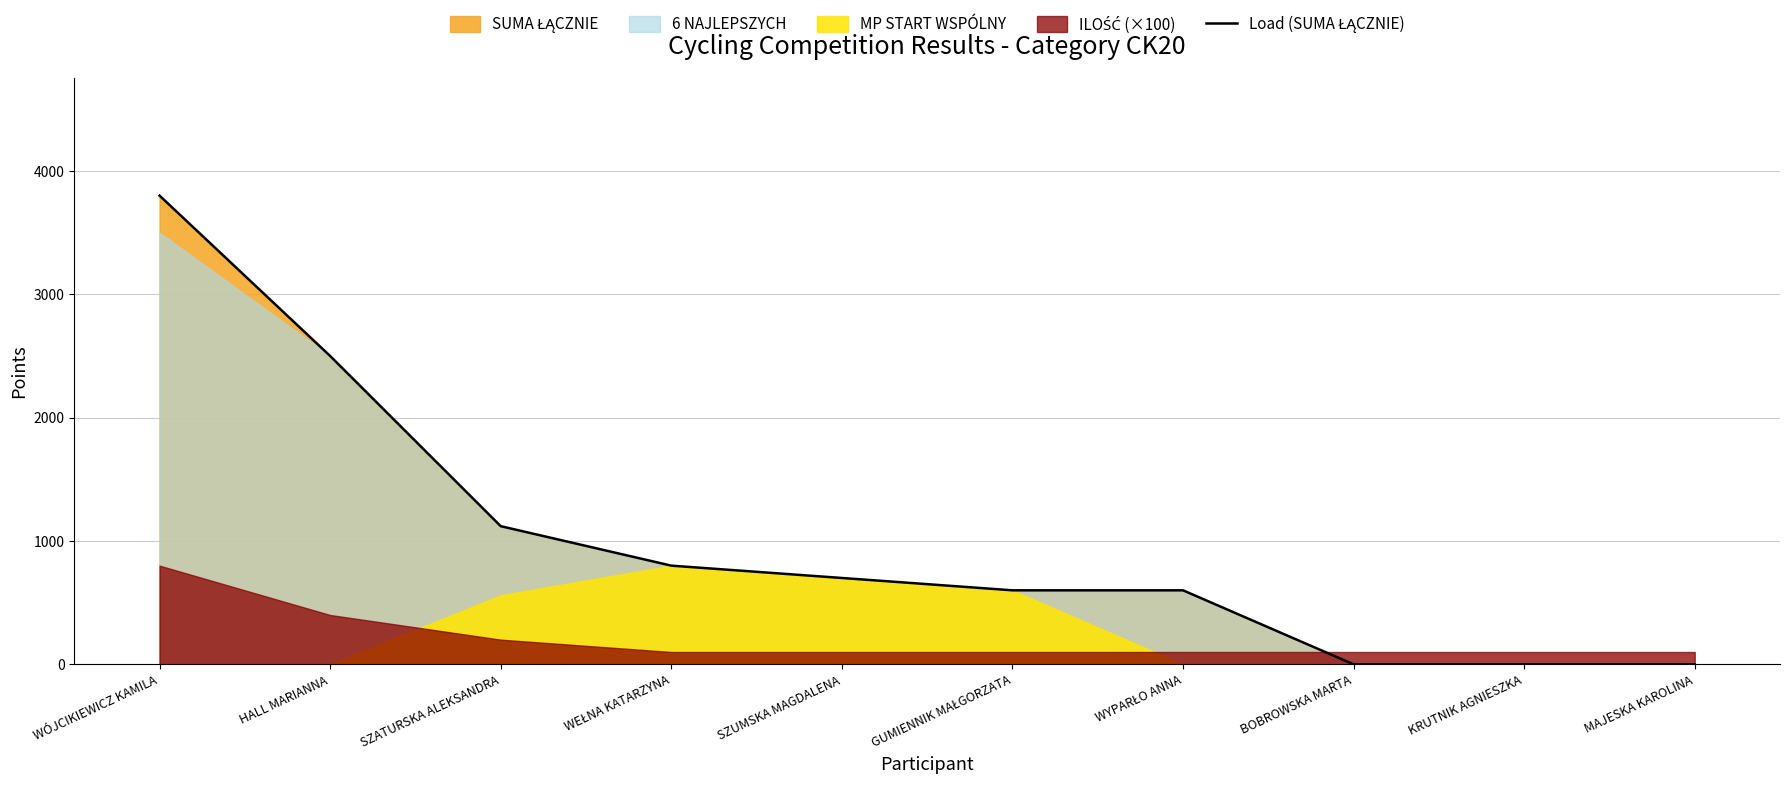

Reading right to left, what are all the values shown in this chart?

MAJESKA KAROLINA=0	KRUTNIK AGNIESZKA=0	BOBROWSKA MARTA=0	WYPARŁO ANNA=600	GUMIENNIK MAŁGORZATA=600	SZUMSKA MAGDALENA=700	WEŁNA KATARZYNA=800	SZATURSKA ALEKSANDRA=1120	HALL MARIANNA=2500	WÓJCIKIEWICZ KAMILA=3800